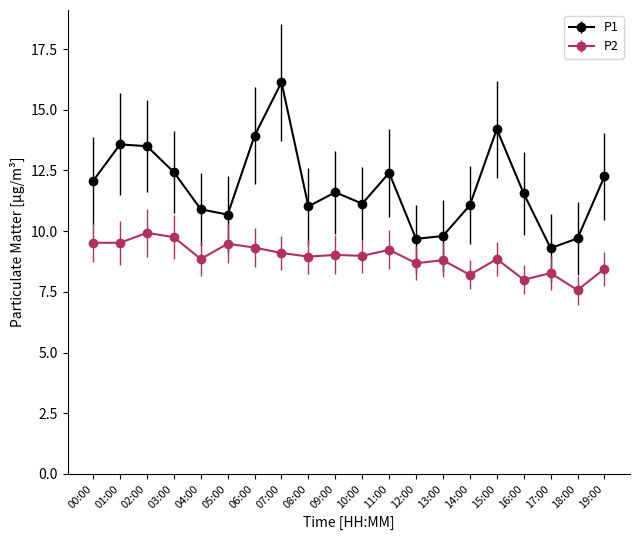

True or false: P1 has more than 2 interior local peaks.

True